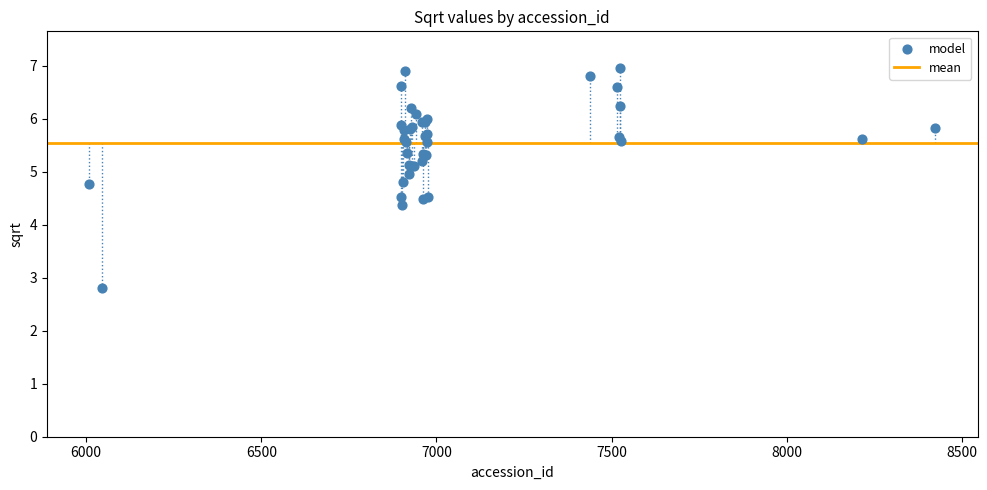

What Y value in the scatter plot is closest to 4?

4.4